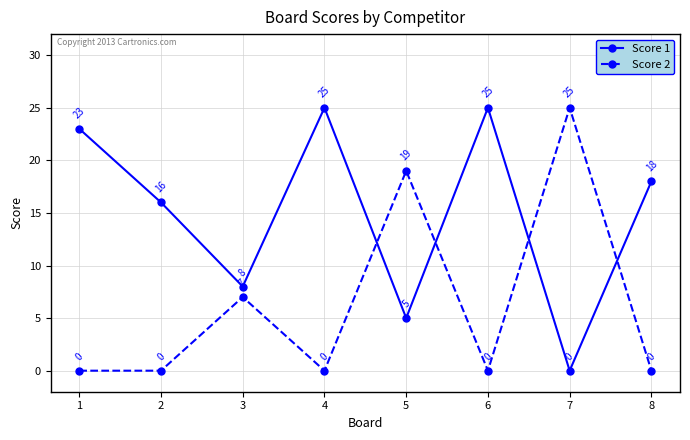

What are all the series names shown in the legend?

Score 1, Score 2